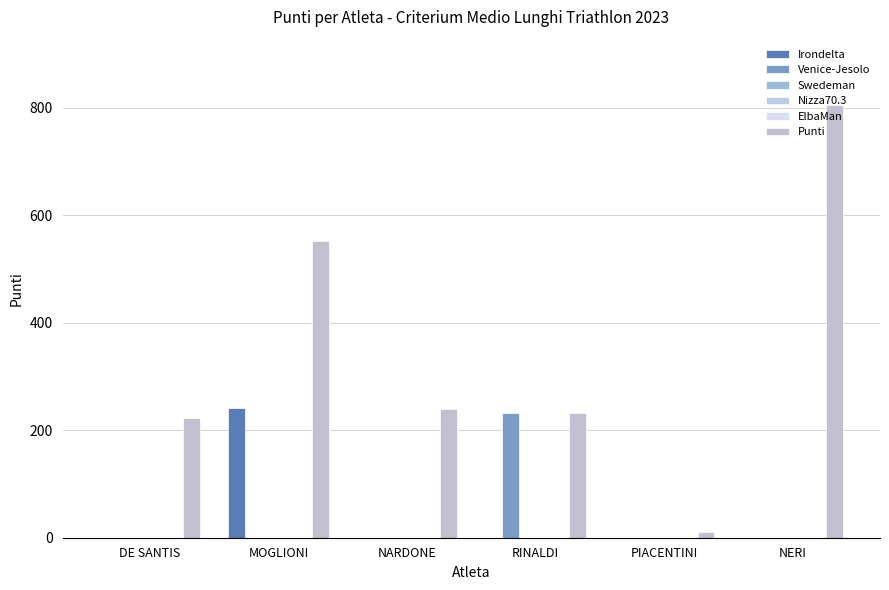

How many categories are shown in the chart?

6